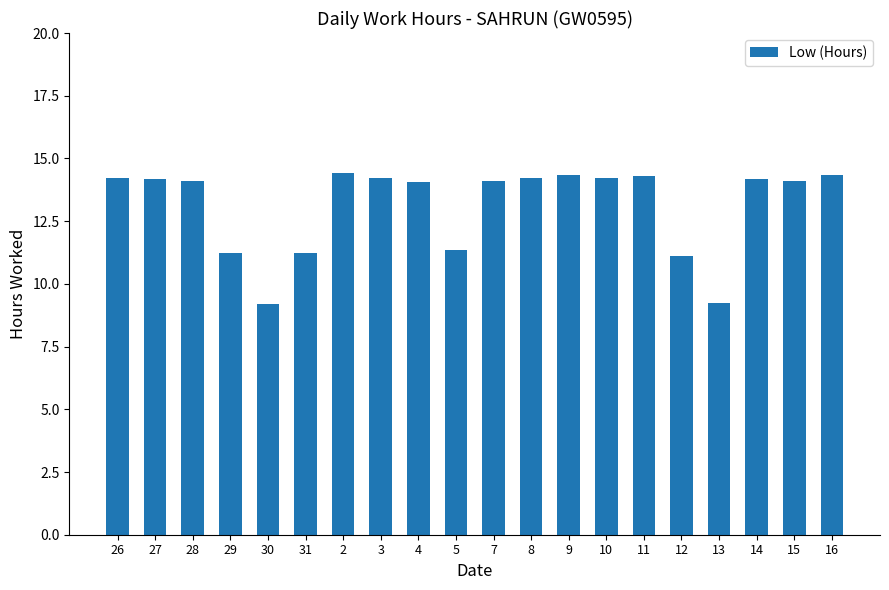

Is it true that the value at 28 is 8.4?

False